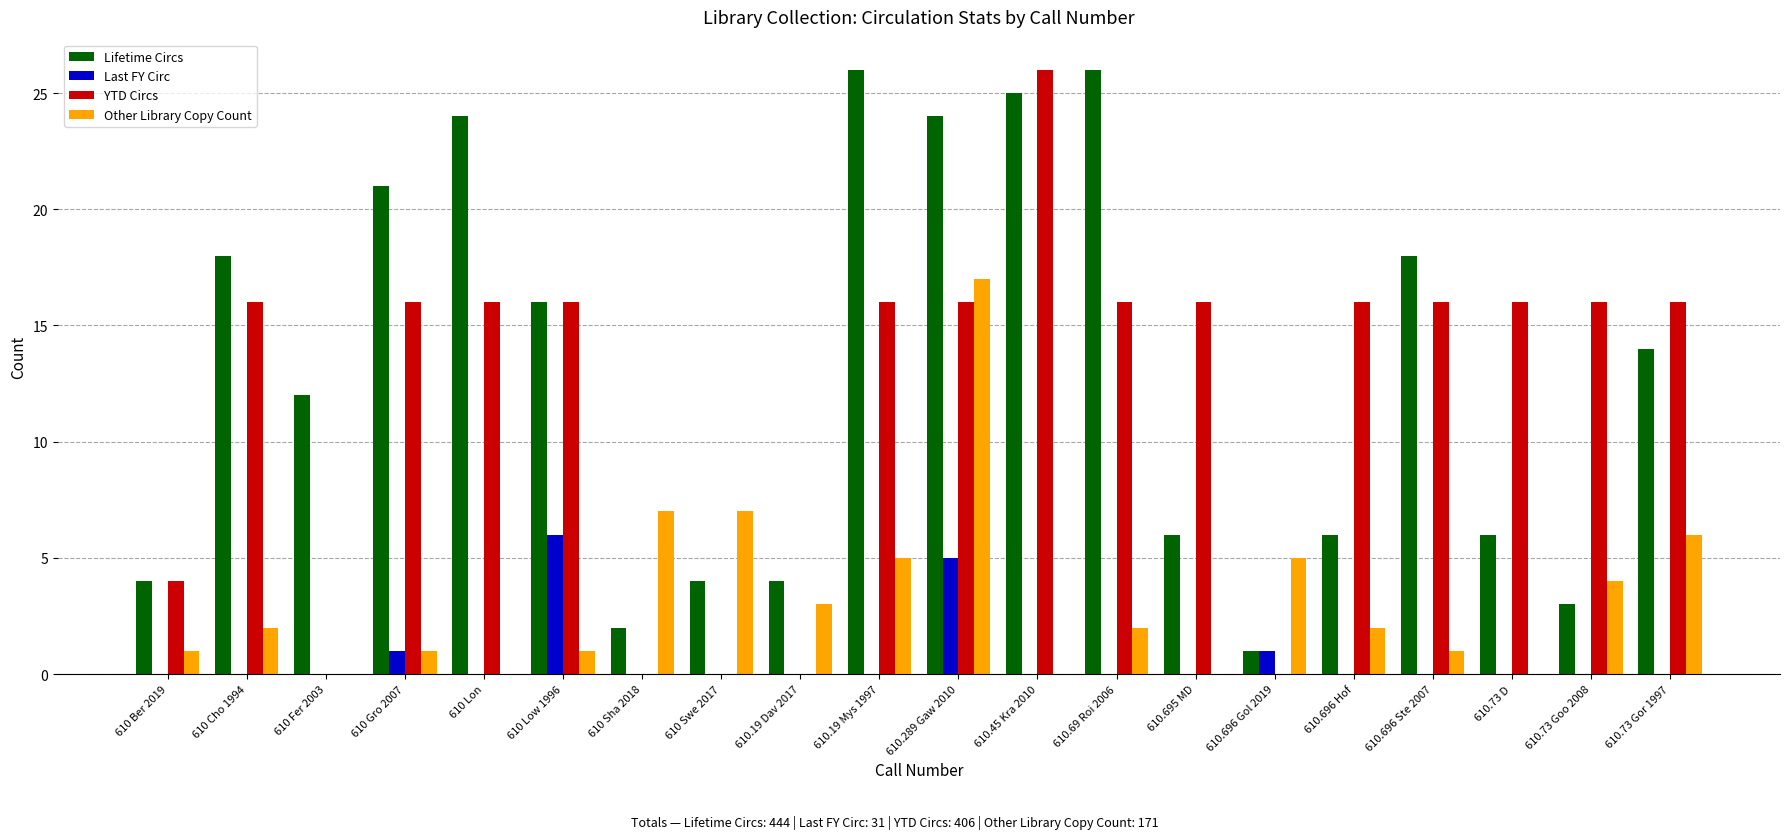

True or false: Last FY Circ has a value of 0 at 610 Fer 2003.

True